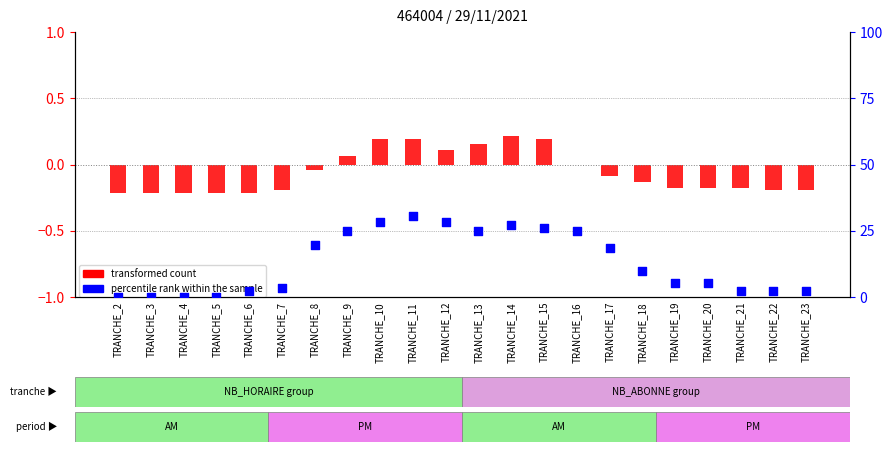

At which category is the sum across all series the highest?

TRANCHE_11